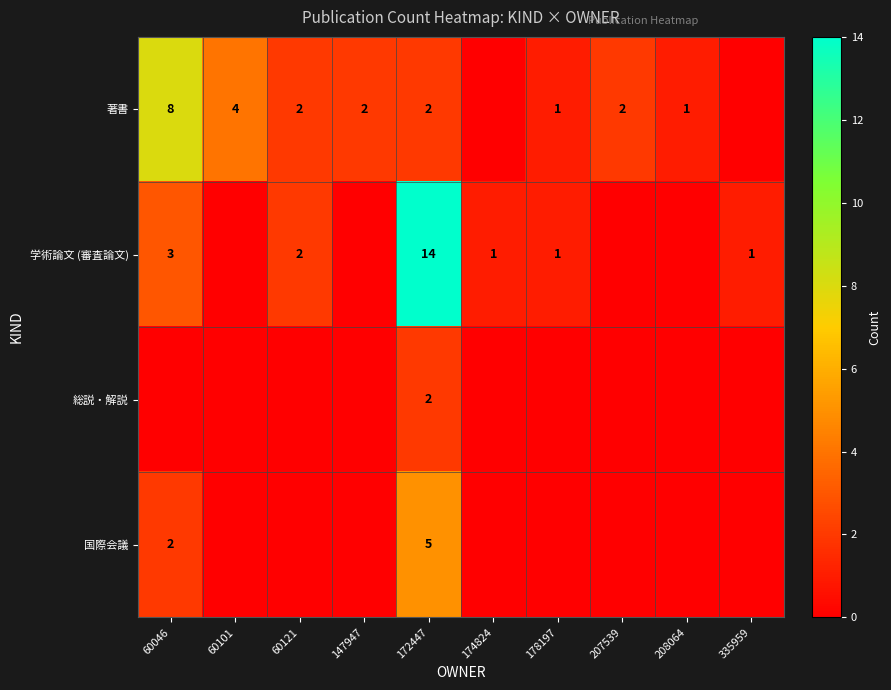

At how many categories does at least one series exceed 4?

2